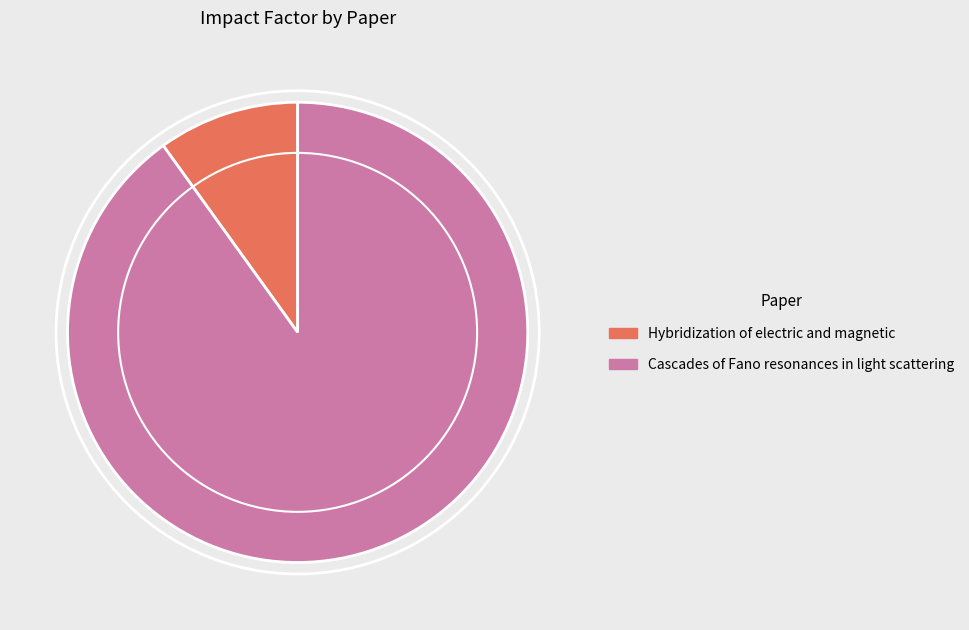

Does any single category account for the majority?

Yes